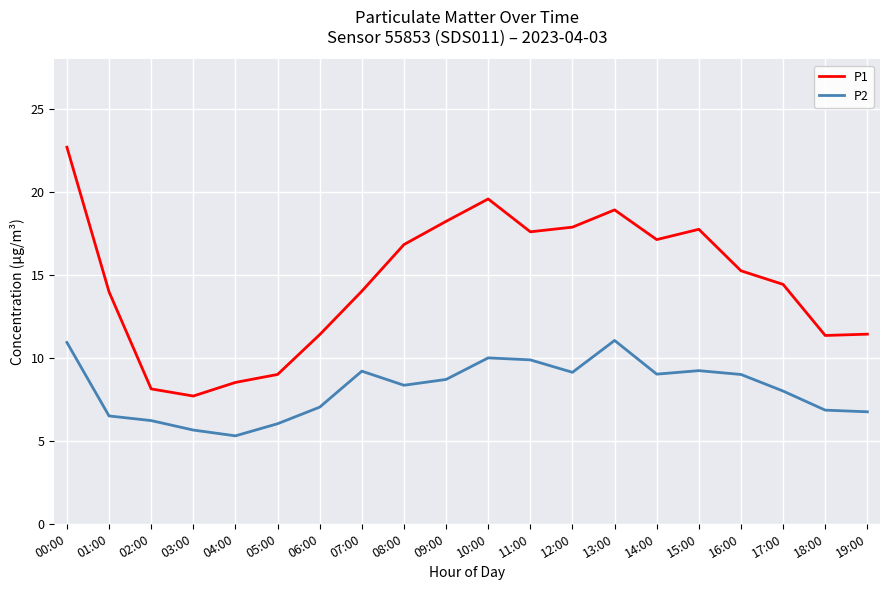

List the series in order of their overall mean, highest first.

P1, P2